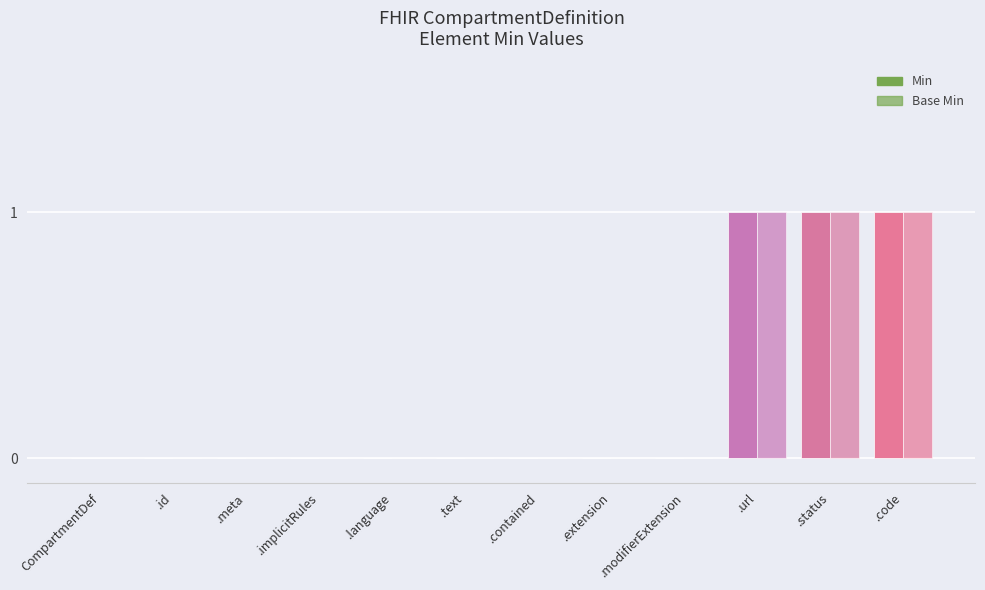

Which has a higher value, .language or .text?

.language